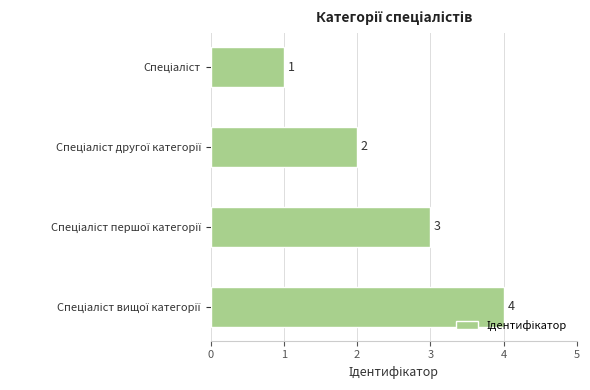

Are the bars horizontal?

Yes